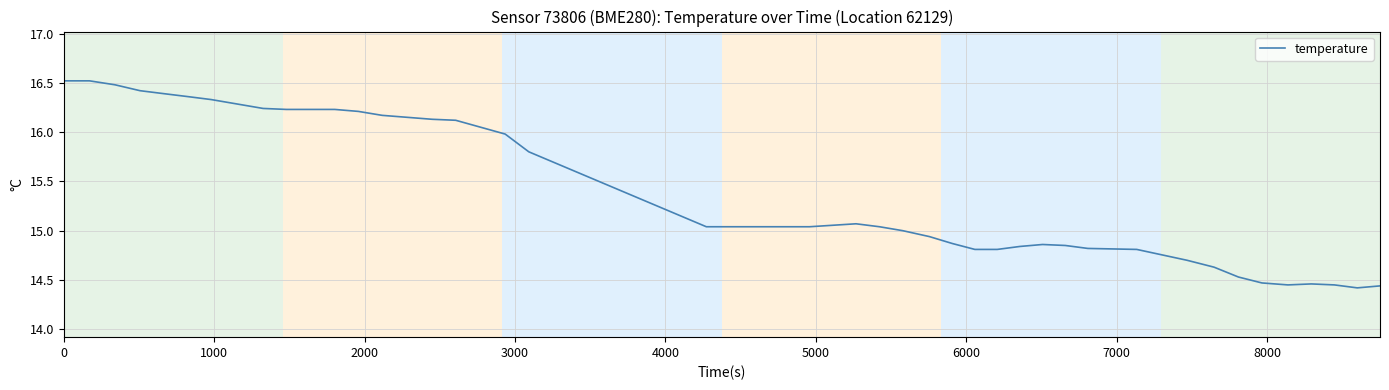

What is the maximum value shown in the chart?

16.5